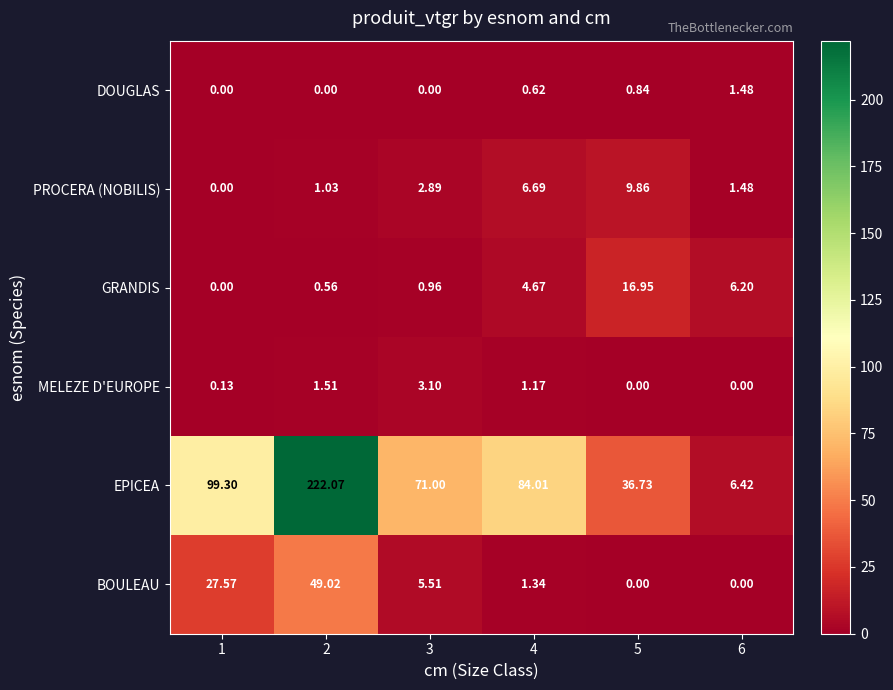

What is the total value across all series at 1?

127.0